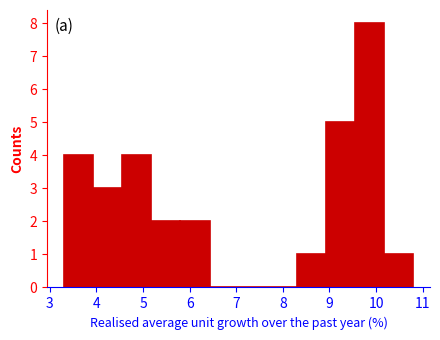

How tall is the bar that spans 3.3 to 3.9 on the x-axis? Neither the bar edges nor the heights are printed on the chart, so give them approximately, as read against the axes.

4